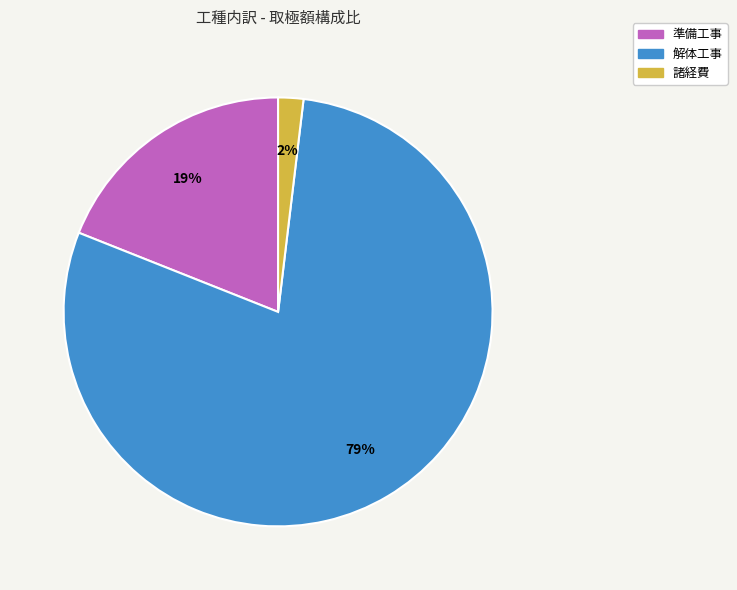

Count the number of slices in the pie.

3